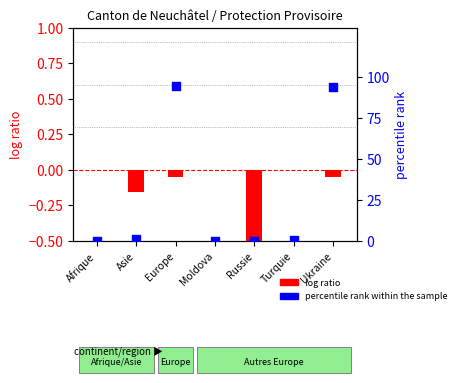

Which series contains the lowest Y value?

log ratio